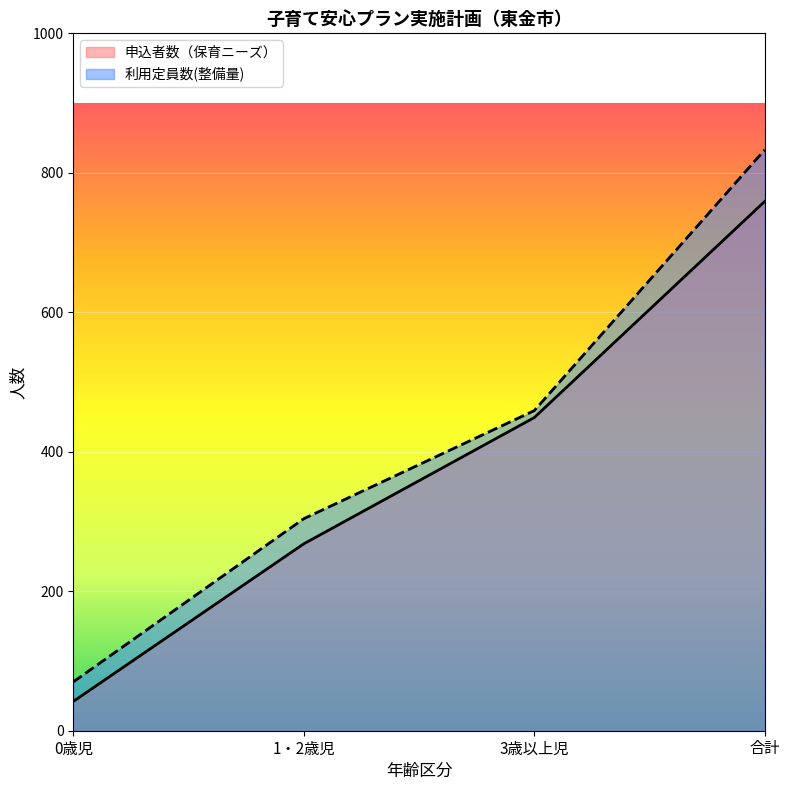

True or false: 申込者数（保育ニーズ） and 利用定員数(整備量) cross at least once.

False